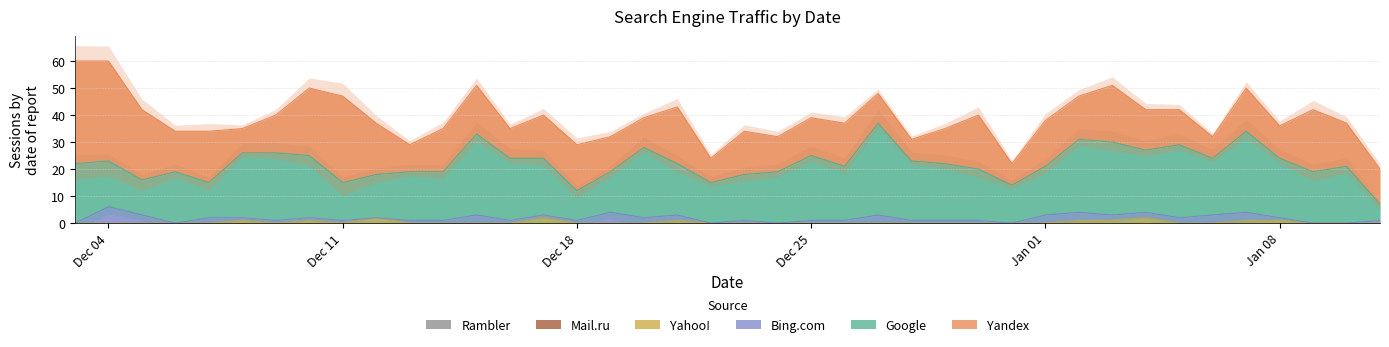

Reading left to right, transcribe all the data shown in this chart.

Yandex: 0=38	1=37	2=26	3=15	4=19	5=9	6=14	7=25	8=32	9=19	10=10	11=16	12=18	13=11	14=16	15=17	16=13	17=11	18=21	19=9	20=16	21=13	22=14	23=16	24=11	25=8	26=13	27=20	28=8	29=17	30=16	31=21	32=15	33=13	34=8	35=16	36=12	37=23	38=16	39=13
Google: 0=22	1=17	2=13	3=19	4=13	5=24	6=25	7=23	8=14	9=16	10=18	11=18	12=30	13=23	14=21	15=11	16=15	17=26	18=19	19=15	20=17	21=19	22=24	23=20	24=34	25=22	26=21	27=19	28=14	29=18	30=27	31=27	32=23	33=27	34=21	35=30	36=22	37=19	38=21	39=6
Bing.com: 0=0	1=6	2=3	3=0	4=2	5=1	6=1	7=1	8=1	9=0	10=1	11=1	12=3	13=1	14=1	15=1	16=4	17=2	18=2	19=0	20=1	21=0	22=1	23=1	24=3	25=1	26=1	27=1	28=0	29=3	30=3	31=2	32=2	33=2	34=3	35=3	36=1	37=0	38=0	39=1
Yahoo!: 0=0	1=0	2=0	3=0	4=0	5=1	6=0	7=1	8=0	9=2	10=0	11=0	12=0	13=0	14=2	15=0	16=0	17=0	18=1	19=0	20=0	21=0	22=0	23=0	24=0	25=0	26=0	27=0	28=0	29=0	30=1	31=1	32=2	33=0	34=0	35=1	36=1	37=0	38=0	39=0
Mail.ru: 0=0	1=0	2=0	3=0	4=0	5=0	6=0	7=0	8=0	9=0	10=0	11=0	12=0	13=0	14=0	15=0	16=0	17=0	18=0	19=0	20=0	21=0	22=0	23=0	24=0	25=0	26=0	27=0	28=0	29=0	30=0	31=0	32=0	33=0	34=0	35=0	36=0	37=0	38=0	39=0
Rambler: 0=0	1=0	2=0	3=0	4=0	5=0	6=0	7=0	8=0	9=0	10=0	11=0	12=0	13=0	14=0	15=0	16=0	17=0	18=0	19=0	20=0	21=0	22=0	23=0	24=0	25=0	26=0	27=0	28=0	29=0	30=0	31=0	32=0	33=0	34=0	35=0	36=0	37=0	38=0	39=0